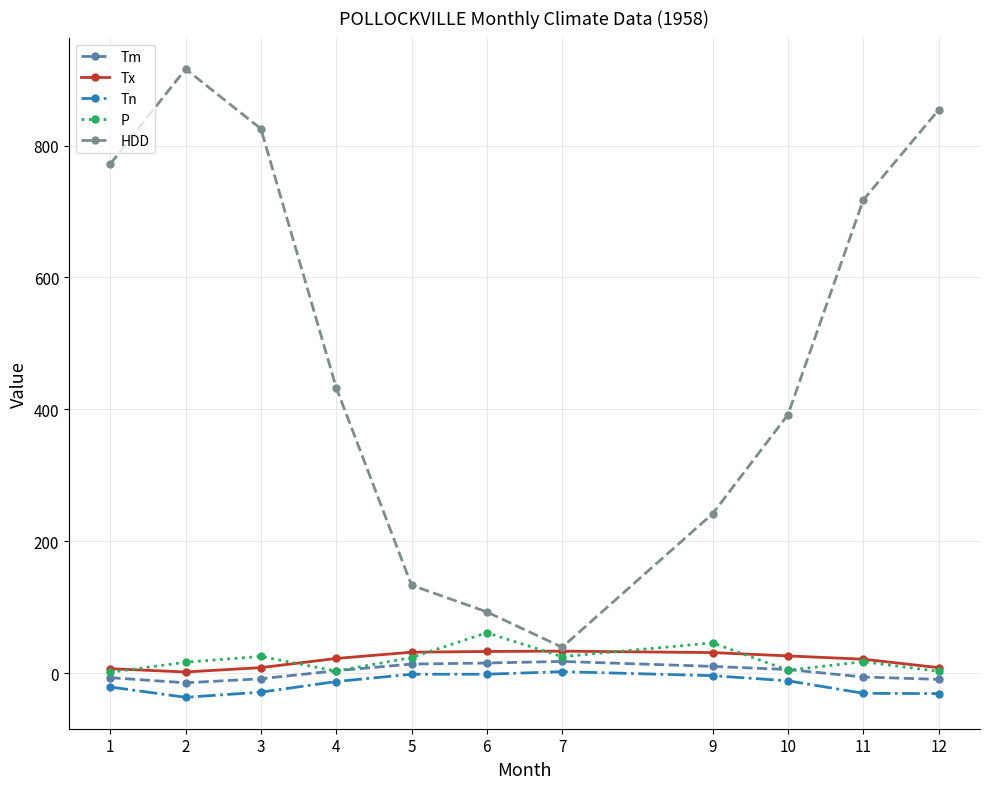

Which series has the widest spread of values?

HDD